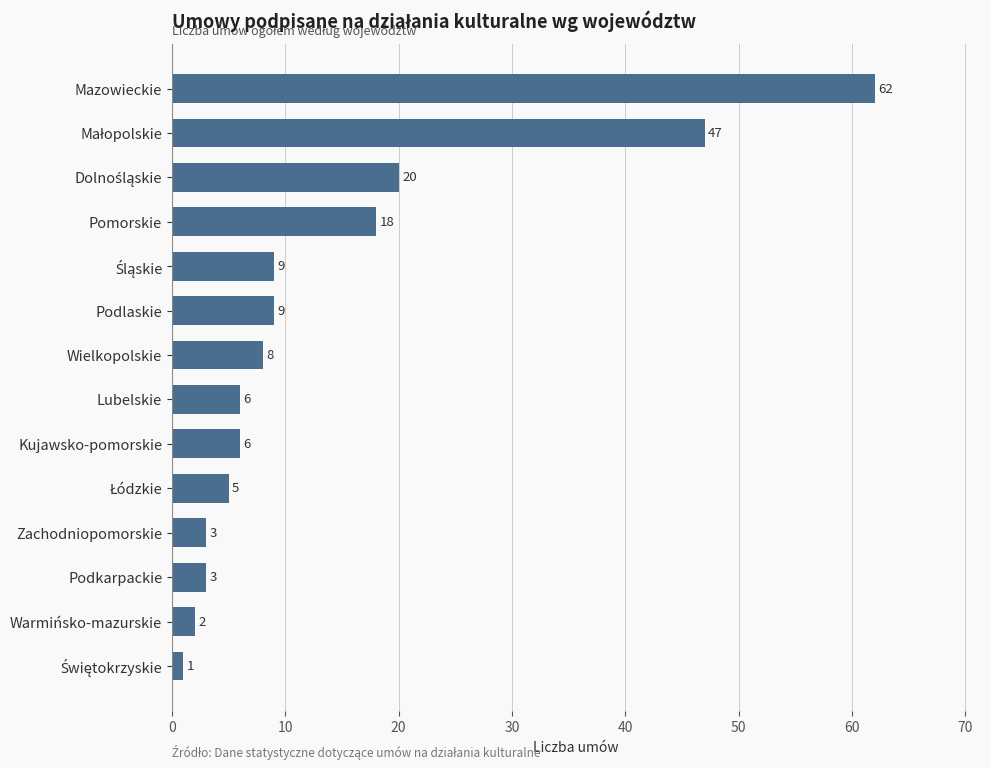

Read the value at Zachodniopomorskie.

3